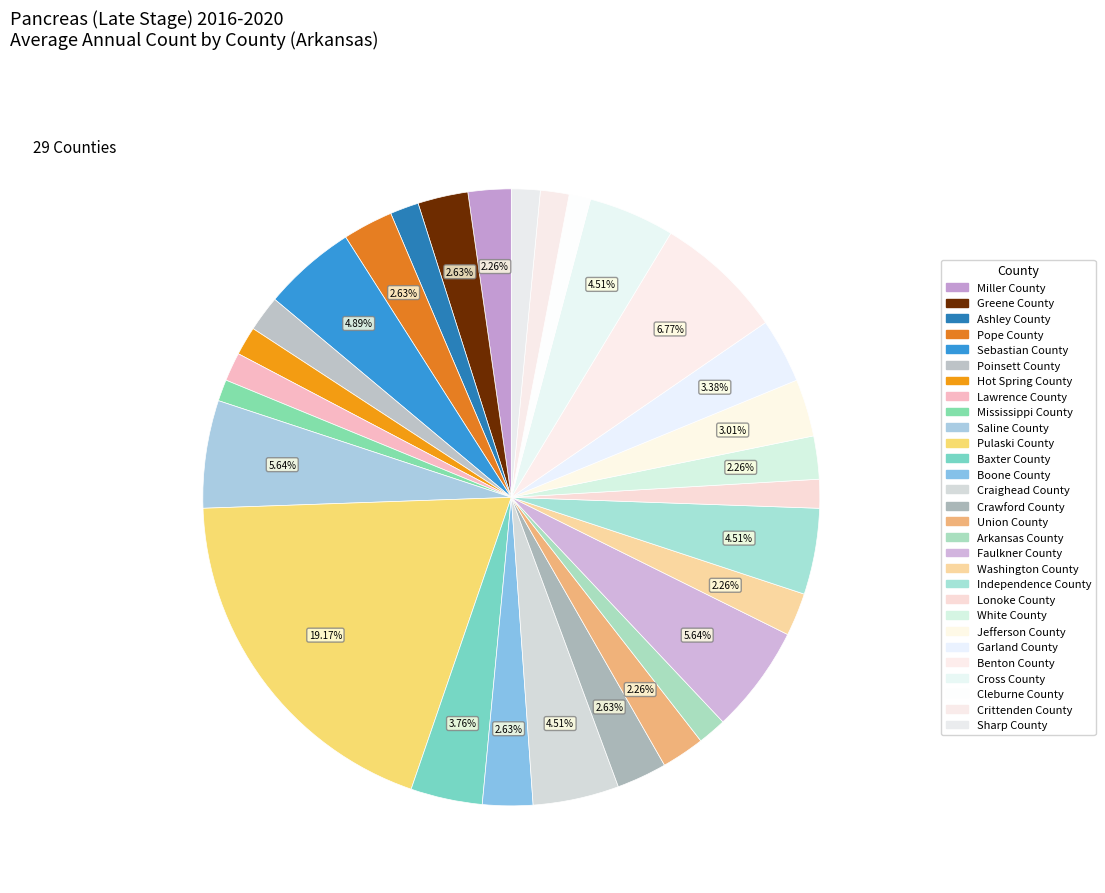

What is the change in value from Poinsett County to Craighead County?

+7